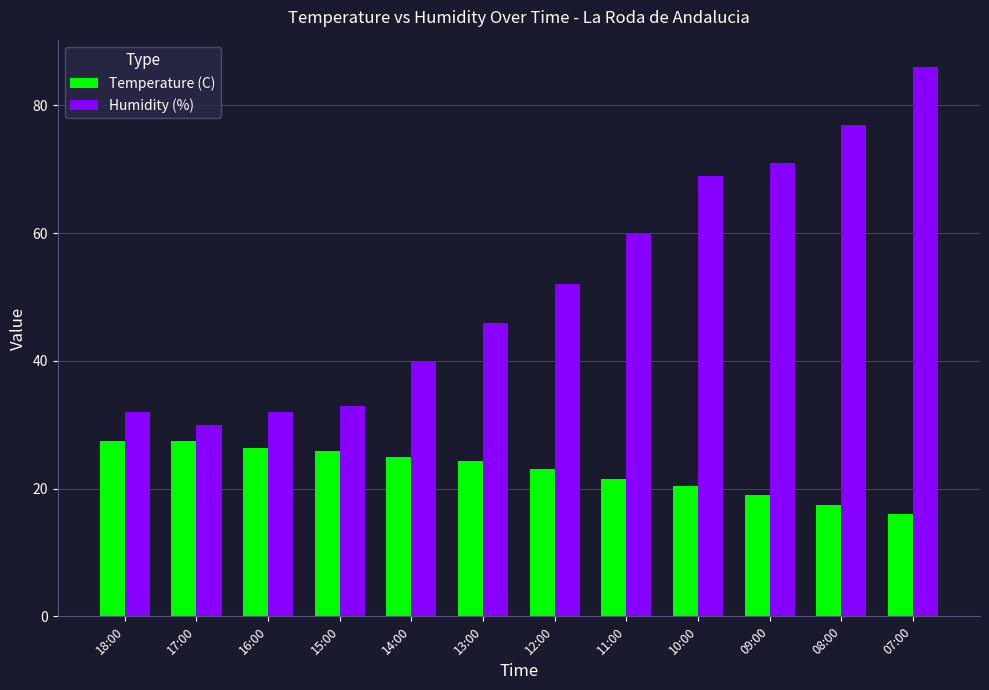

Reading left to right, extract all data points from this chart.

Temperature (C): 27.4	27.4	26.3	25.9	24.9	24.3	23.1	21.5	20.4	19.0	17.4	16.1
Humidity (%): 32.0	30.0	32.0	33.0	40.0	46.0	52.0	60.0	69.0	71.0	77.0	86.0